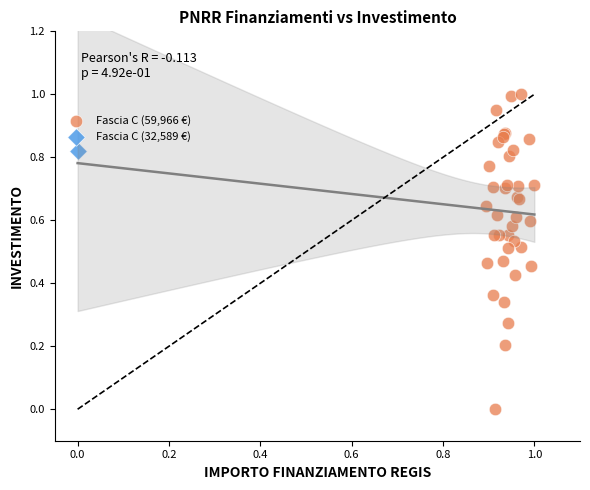

What are all the series names shown in the legend?

Fascia C (59,966 €), Fascia C (32,589 €)